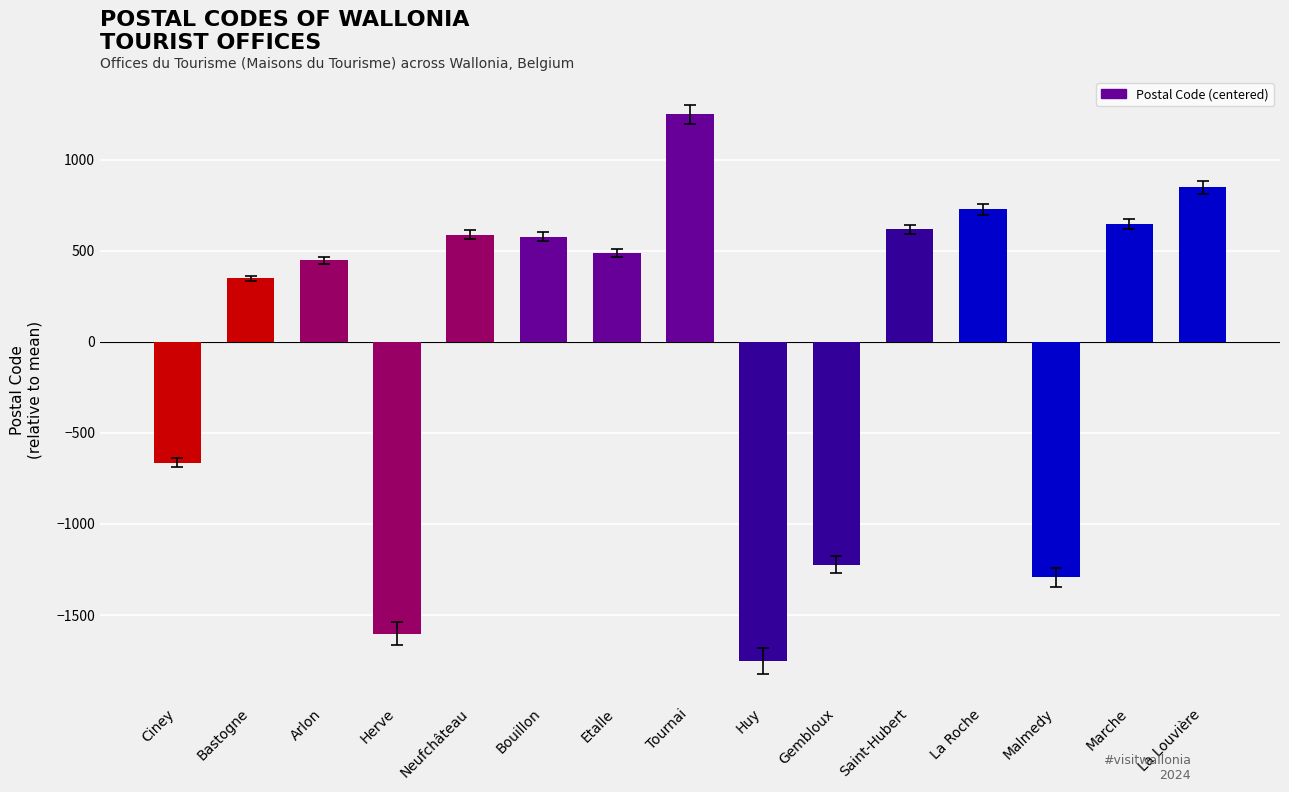

Which has a higher value, Bastogne or Tournai?

Tournai